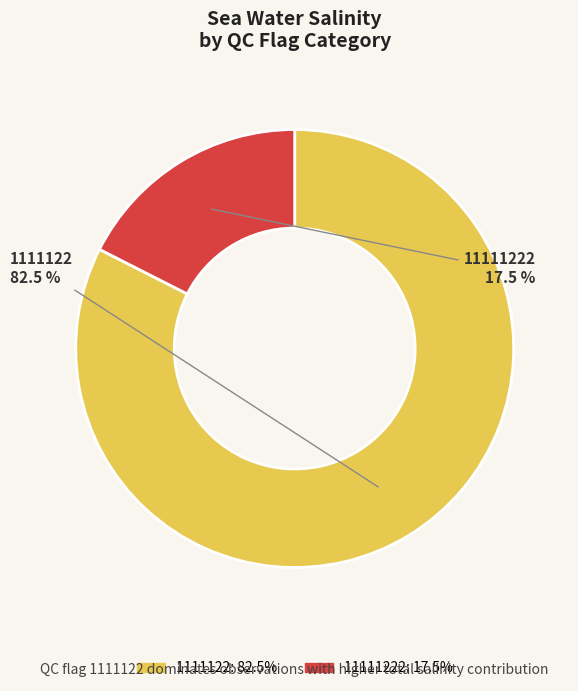

How much of the chart is everything except 1111122?

17.5%